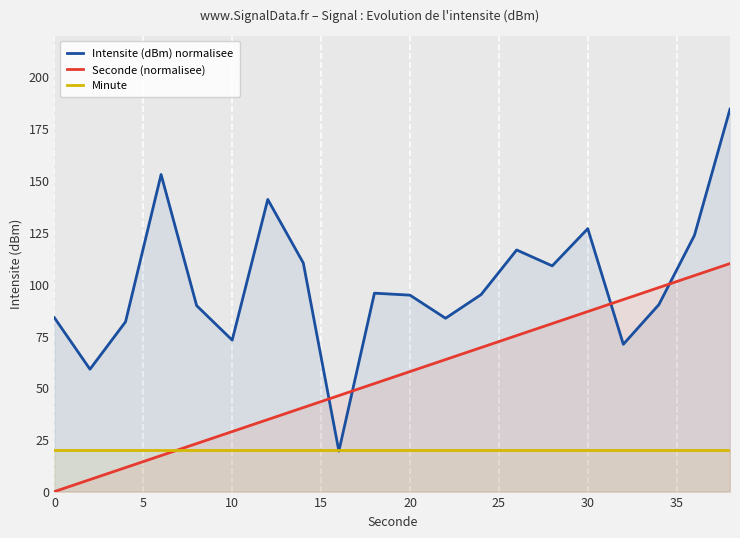

True or false: Minute and Seconde (normalisee) cross at least once.

True